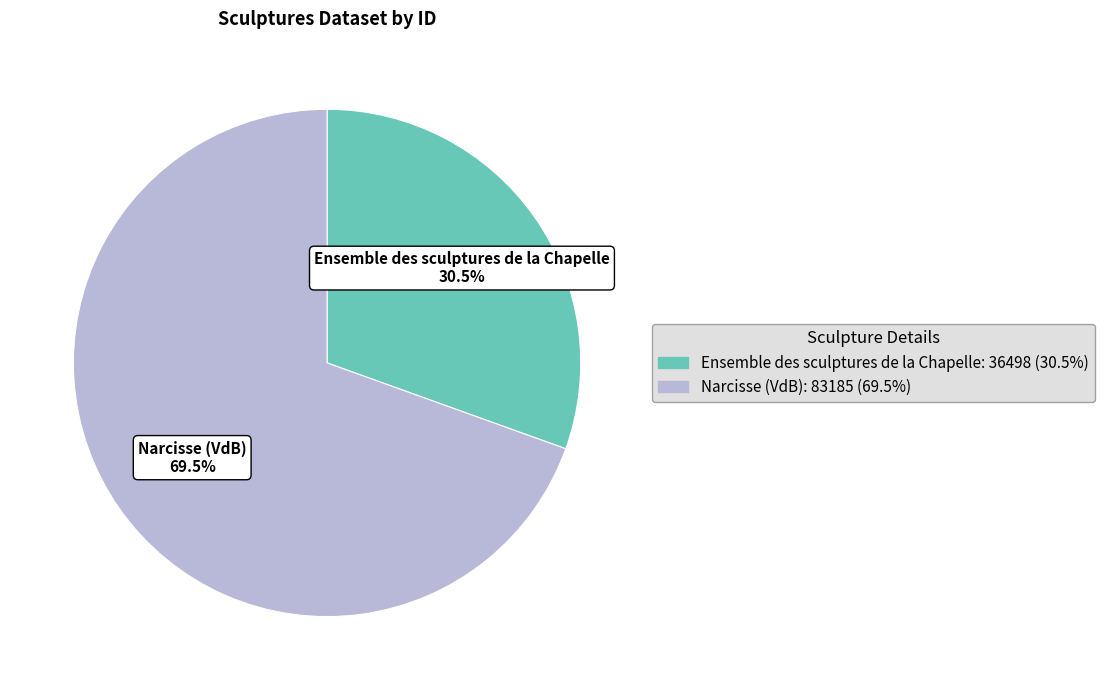

Does Ensemble des sculptures de la Chapelle account for over 50% of the chart?

No